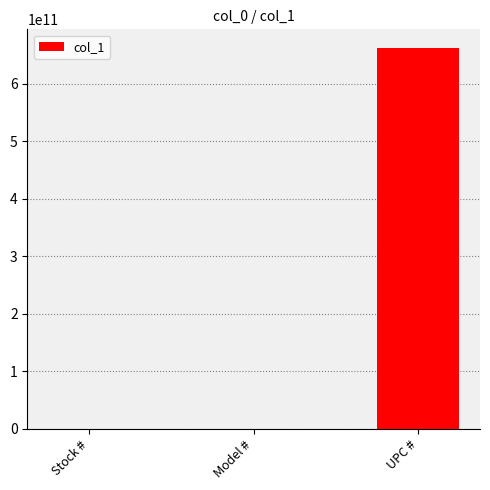

Reading left to right, transcribe all the data shown in this chart.

780376	780376	661165803761